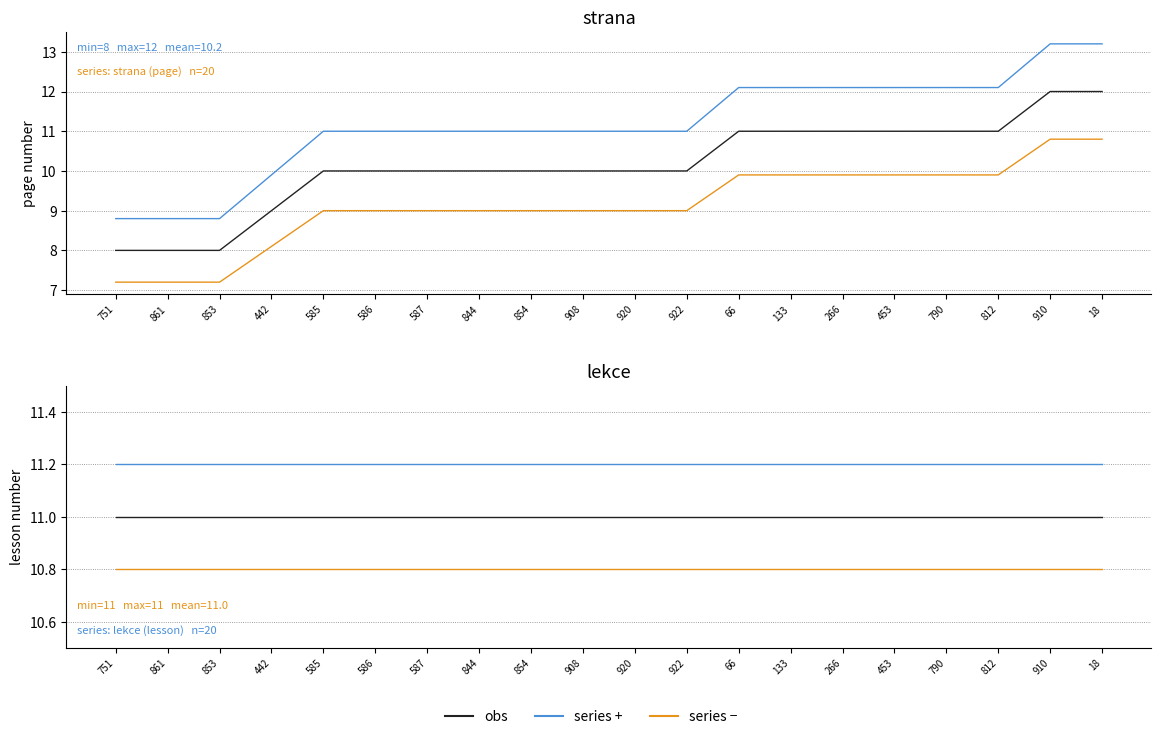

True or false: strana and lekce intersect in this chart.

False